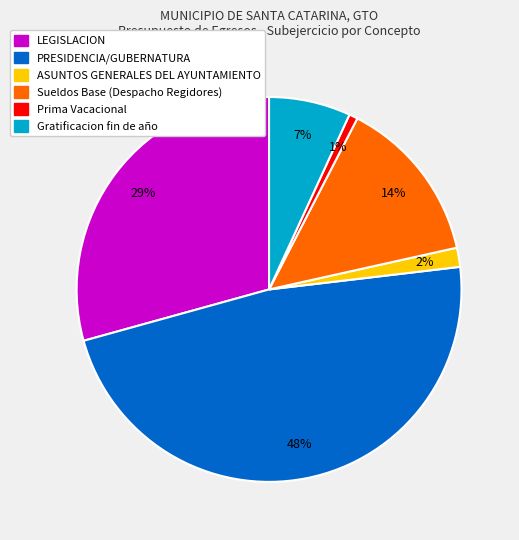

To the nearest percent, what is the average slice percentage?

17%